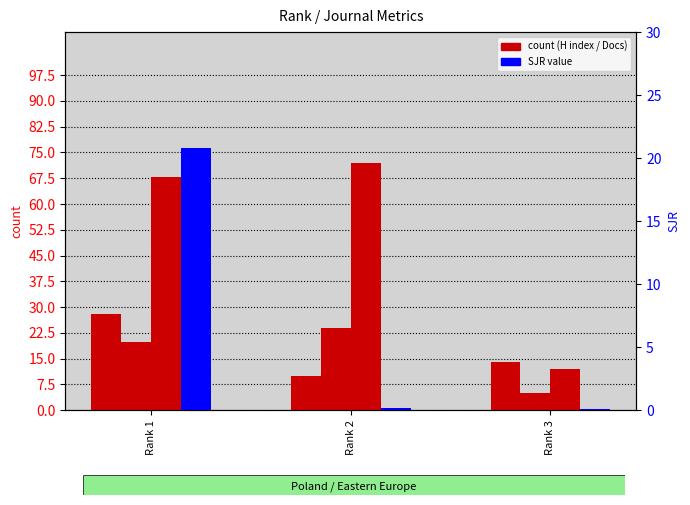

What is the value of the SJR bar at the 1st from the left?

20.8